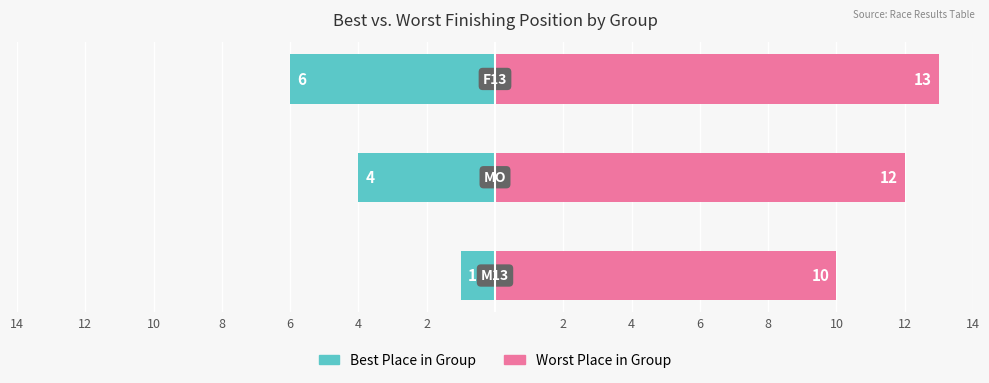

How many bars are there in total?

6